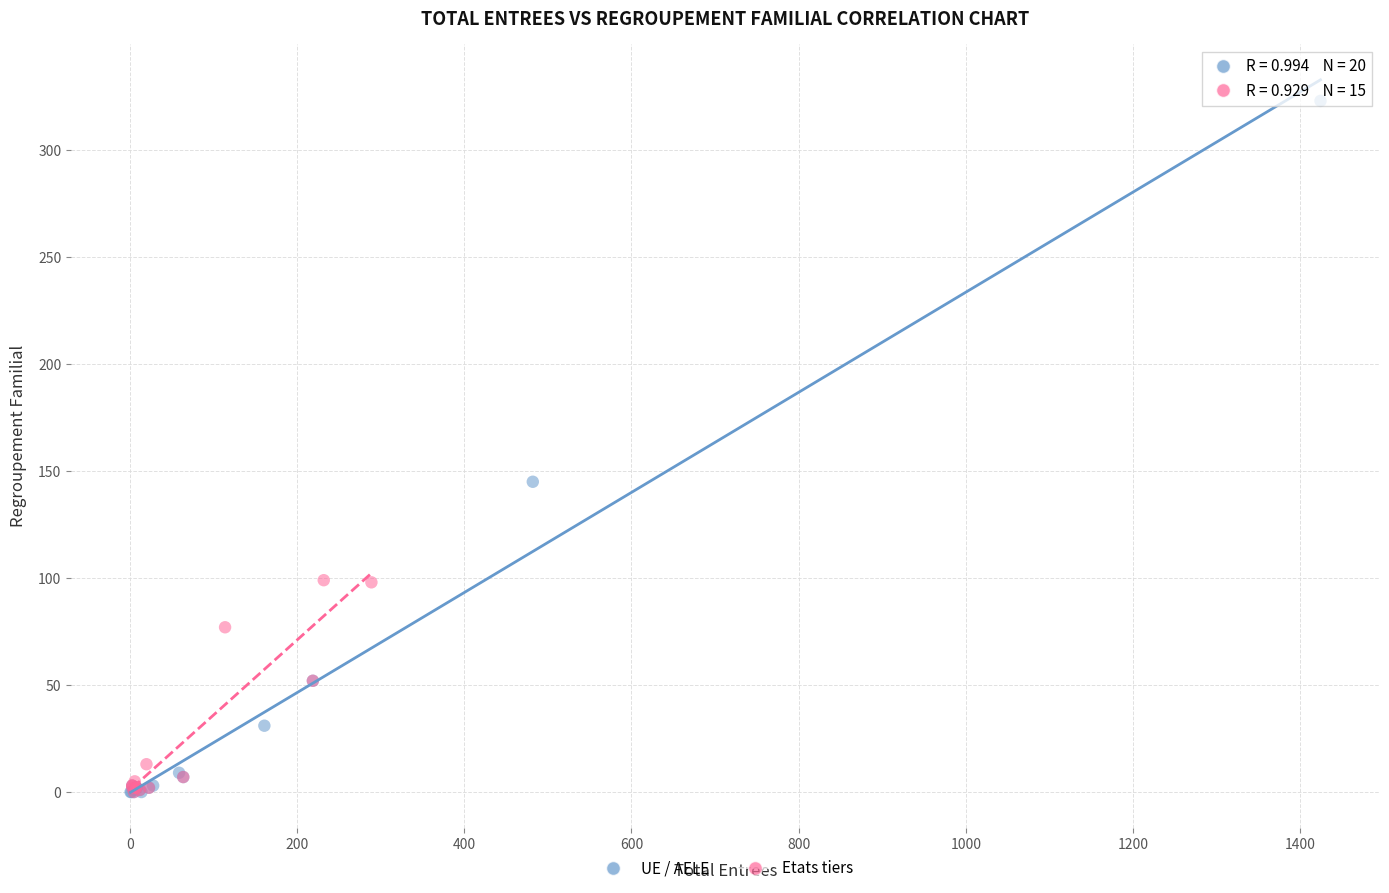

Which series has the widest spread of Y values?

UE / AELE